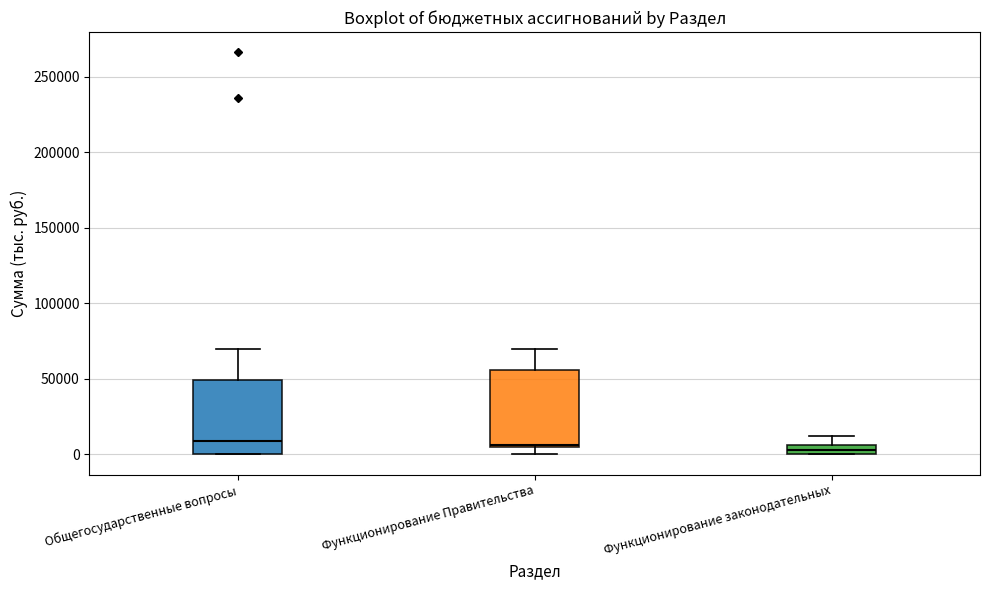

Where does the upper whisker of the box for Функционирование законодательных end on the y-axis? The values are not printed on the chart, so give them approximately, as read against the axis.

15000